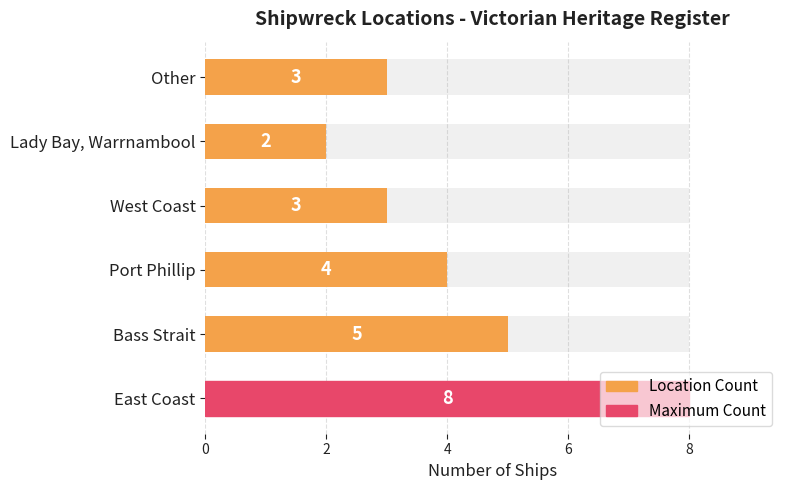

What is the value of the 1st bar from the left?

8